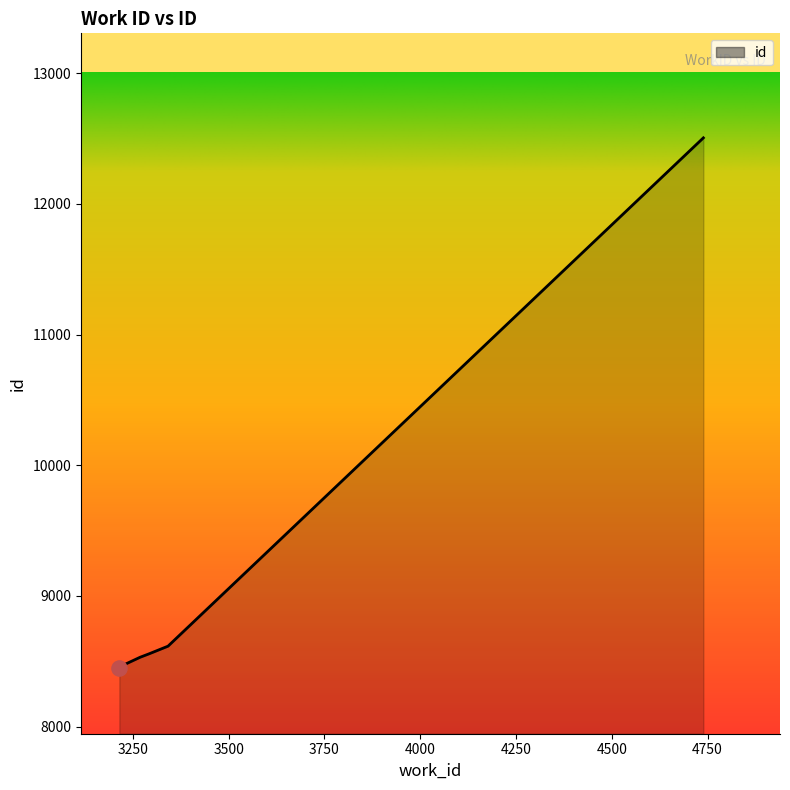

What is the maximum value shown in the chart?

12505